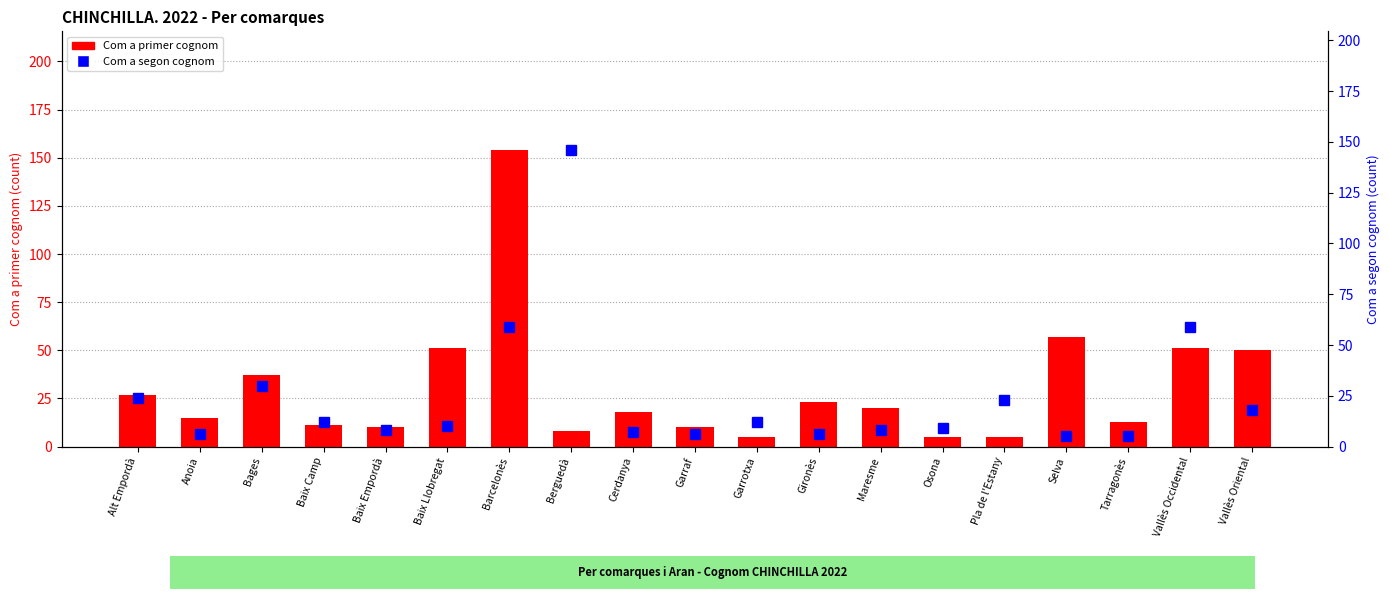

What is the minimum value shown in the chart?

5